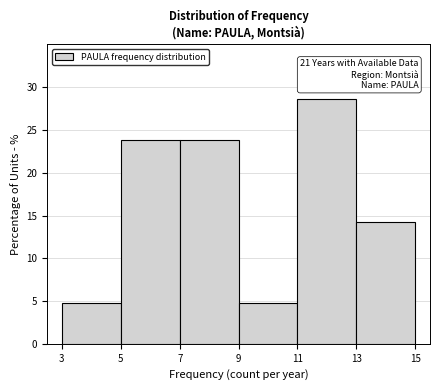

Over which range of the x-axis is the bar tallest?

11 to 13